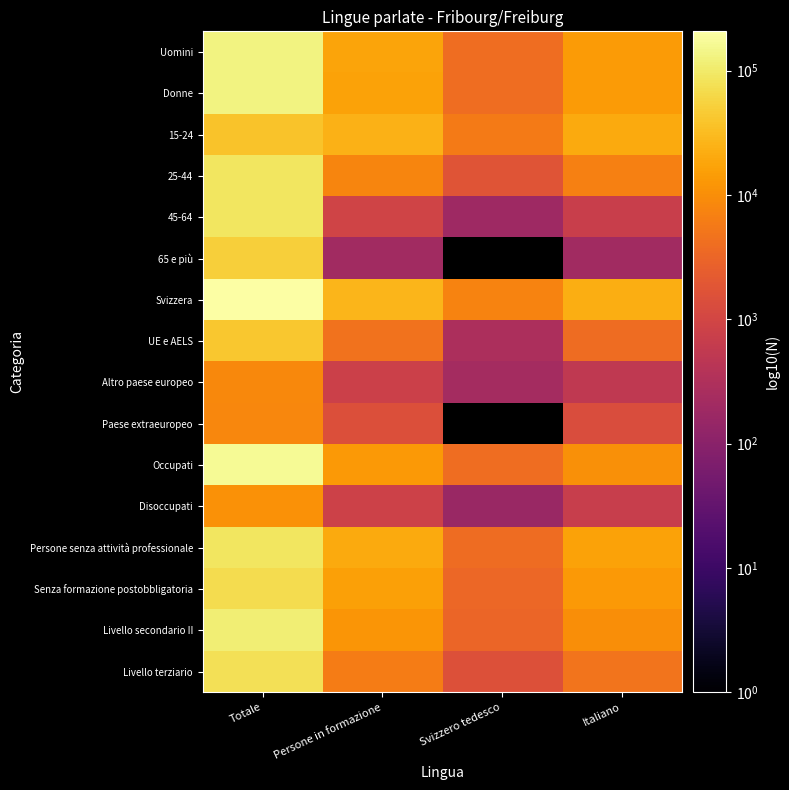

What is the difference between the maximum and second lowest values in the Senza formazione postobbligatoria series?

58047.8